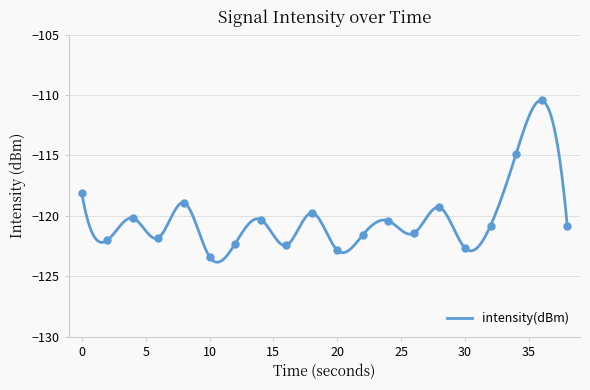

What is the value of the 19th point from the left?

-110.5